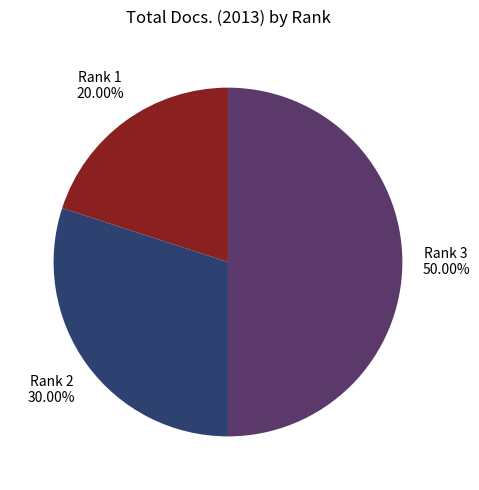

Which has a higher value, Rank 1 or Rank 3?

Rank 3